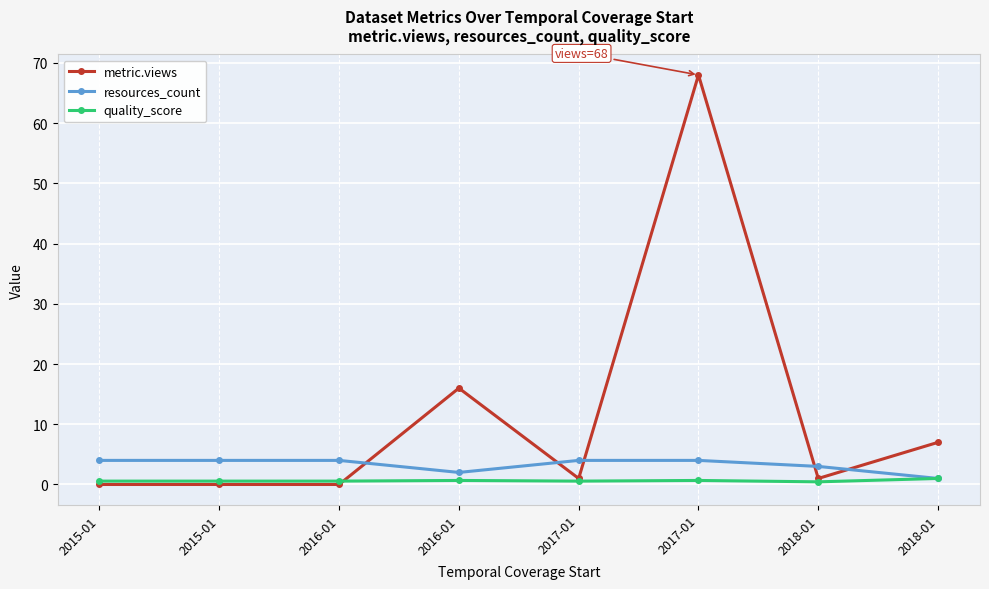

What is the average value of the metric.views series?

11.6